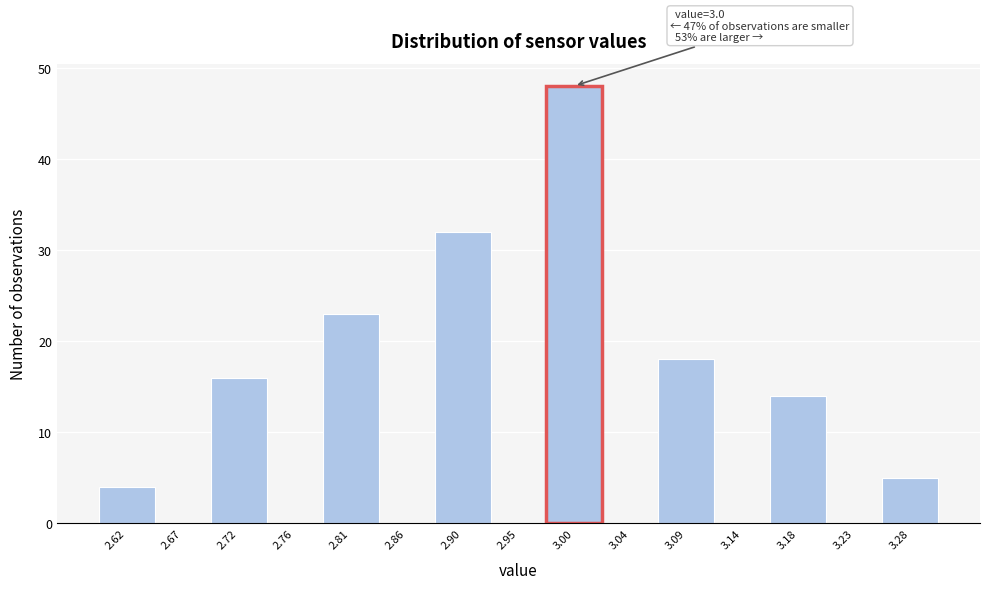

Over which range of the x-axis is the bar tallest?

2.975 to 3.020